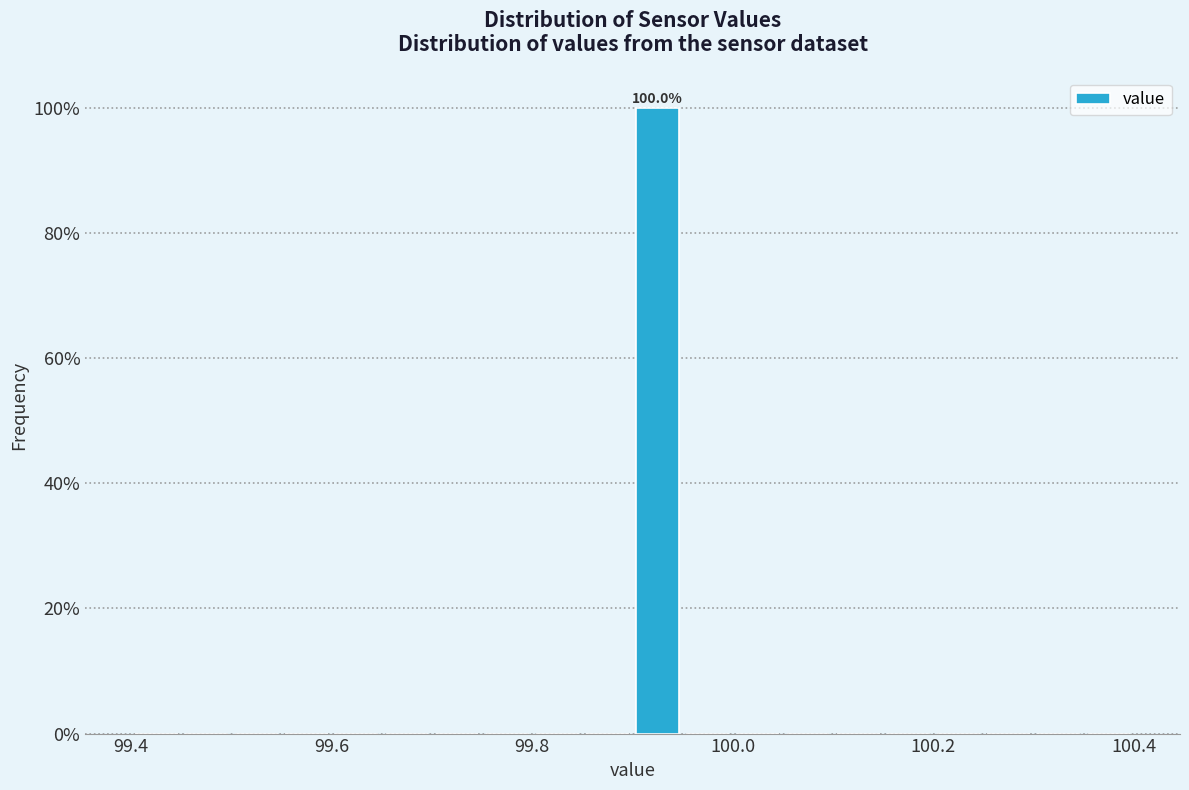

Around what value on the x-axis is the tallest bar? Give the approximate position of its centre, as read against the axis.

99.92